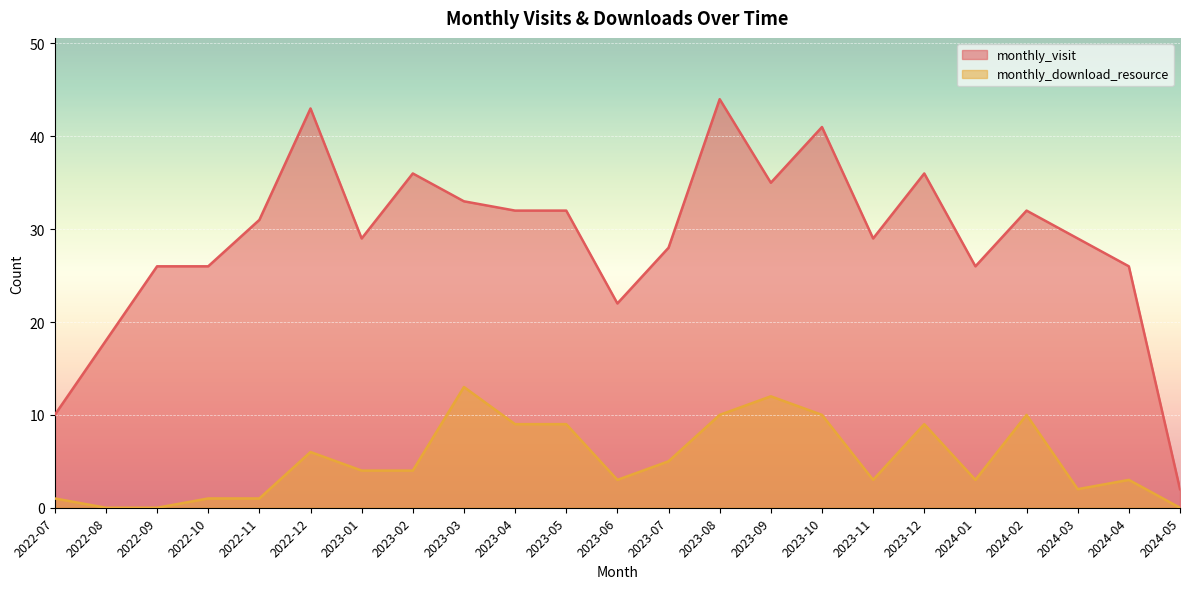

What is the difference between the second highest and second lowest values in the monthly_visit series?

33